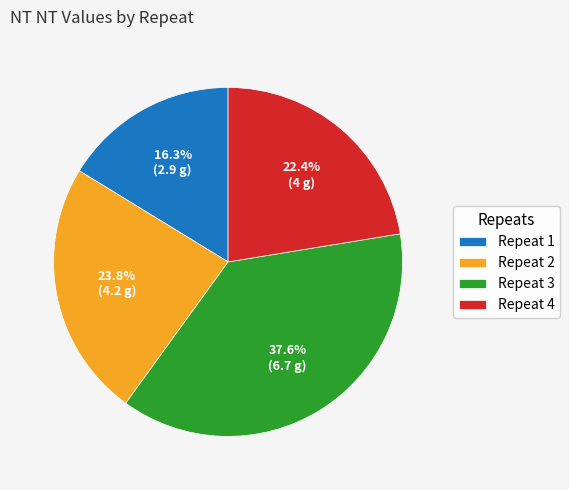

To the nearest percent, what is the difference between the Repeat 4 and Repeat 3 slice percentages?

15%